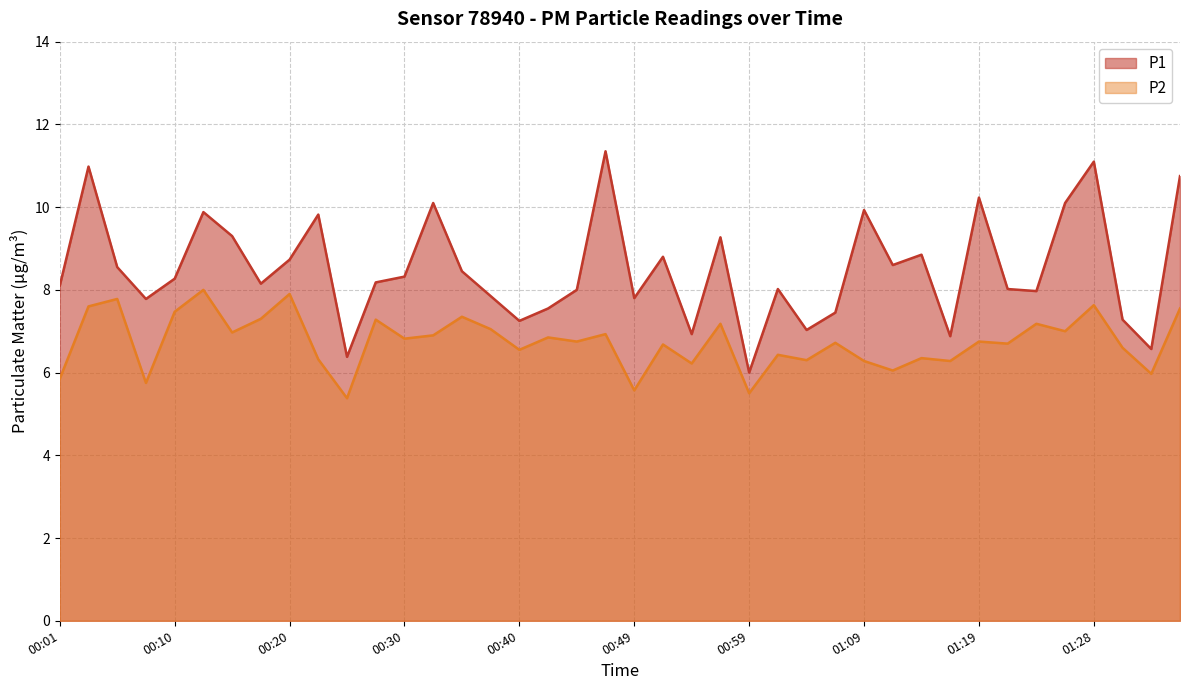

What is the label of the 35th point from the left?

01:23